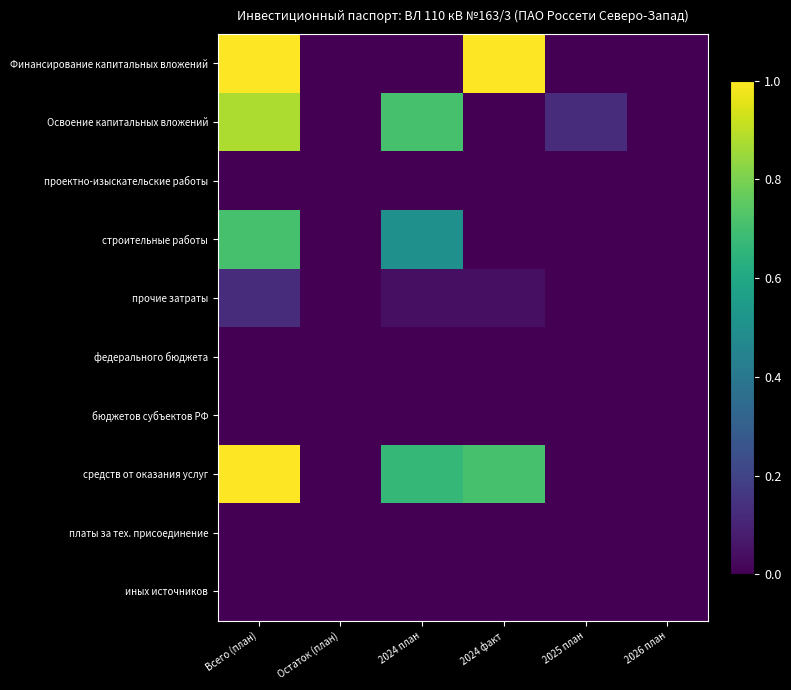

Between 2025 план and Всего (план), which is larger?

Всего (план)